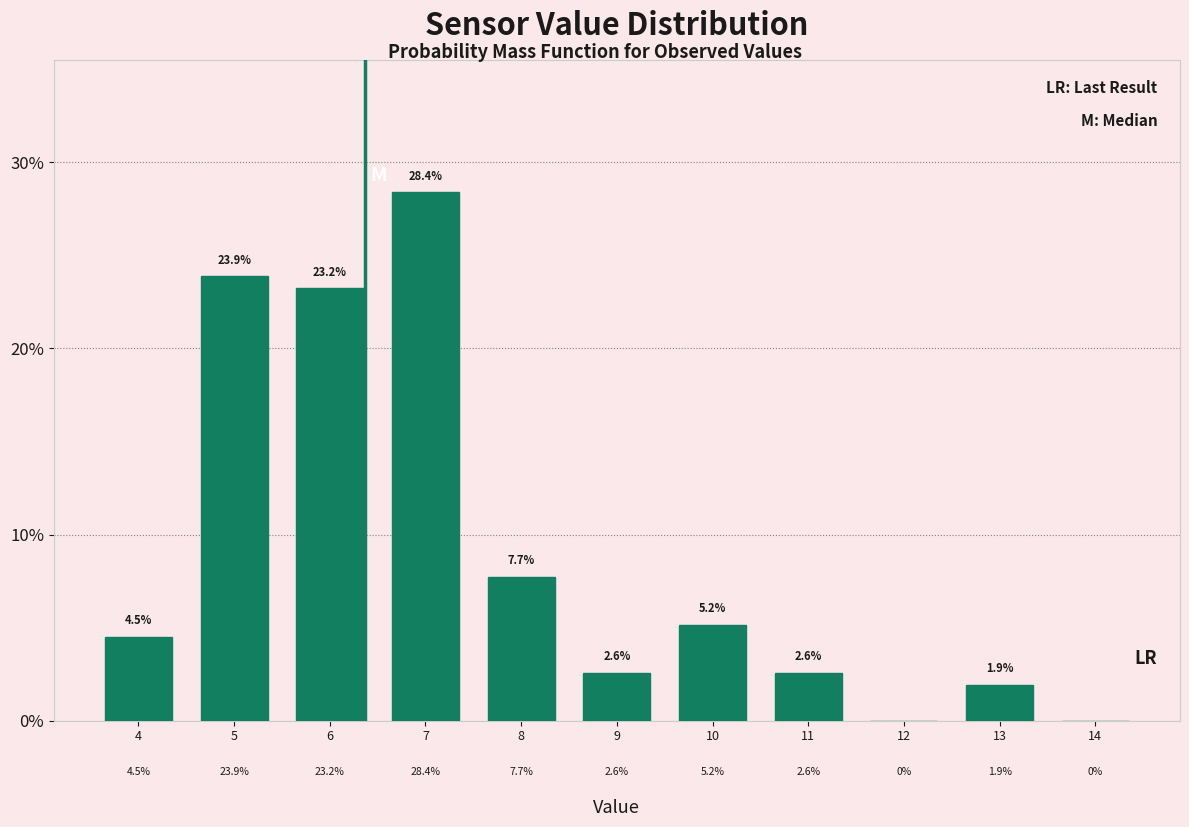

Reading left to right, list all the values displayed in this chart.

4=4.5	5=23.9	6=23.2	7=28.4	8=7.7	9=2.6	10=5.2	11=2.6	12=0.0	13=1.9	14=0.0